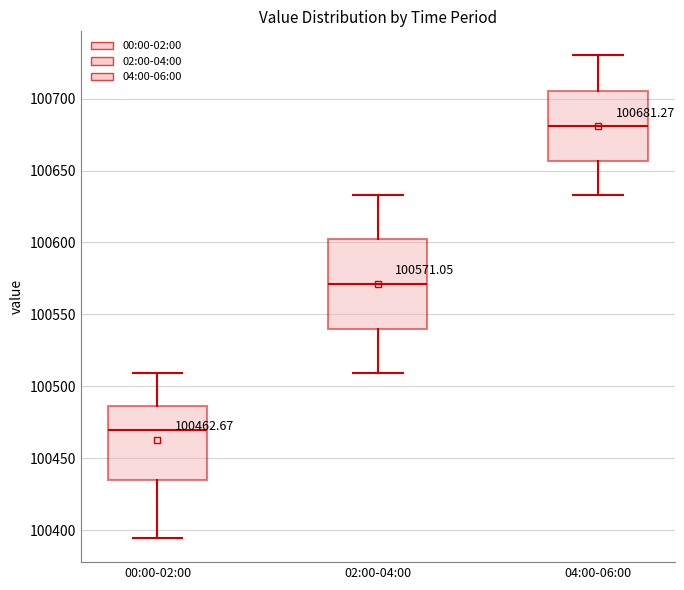

Comparing the boxes themselves (not the whiskers), which one is the tallest?

02:00-04:00